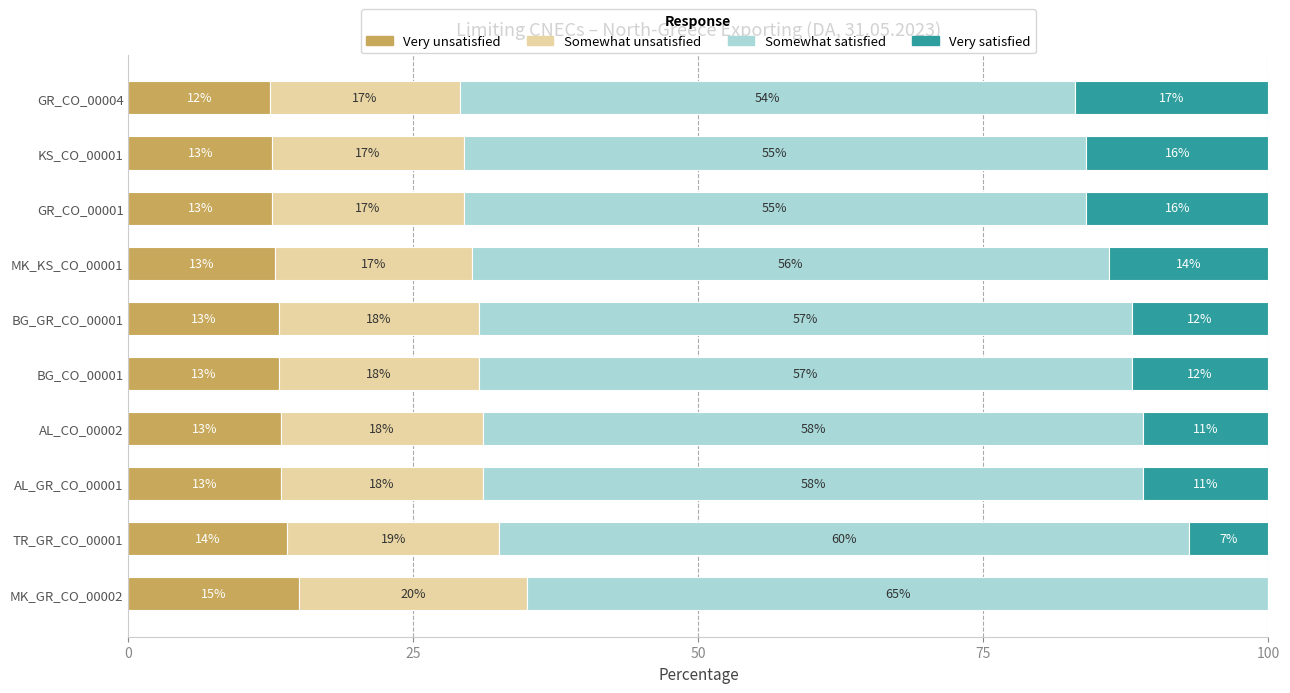

What is the total value across all series at MK_GR_CO_00002?

100.0